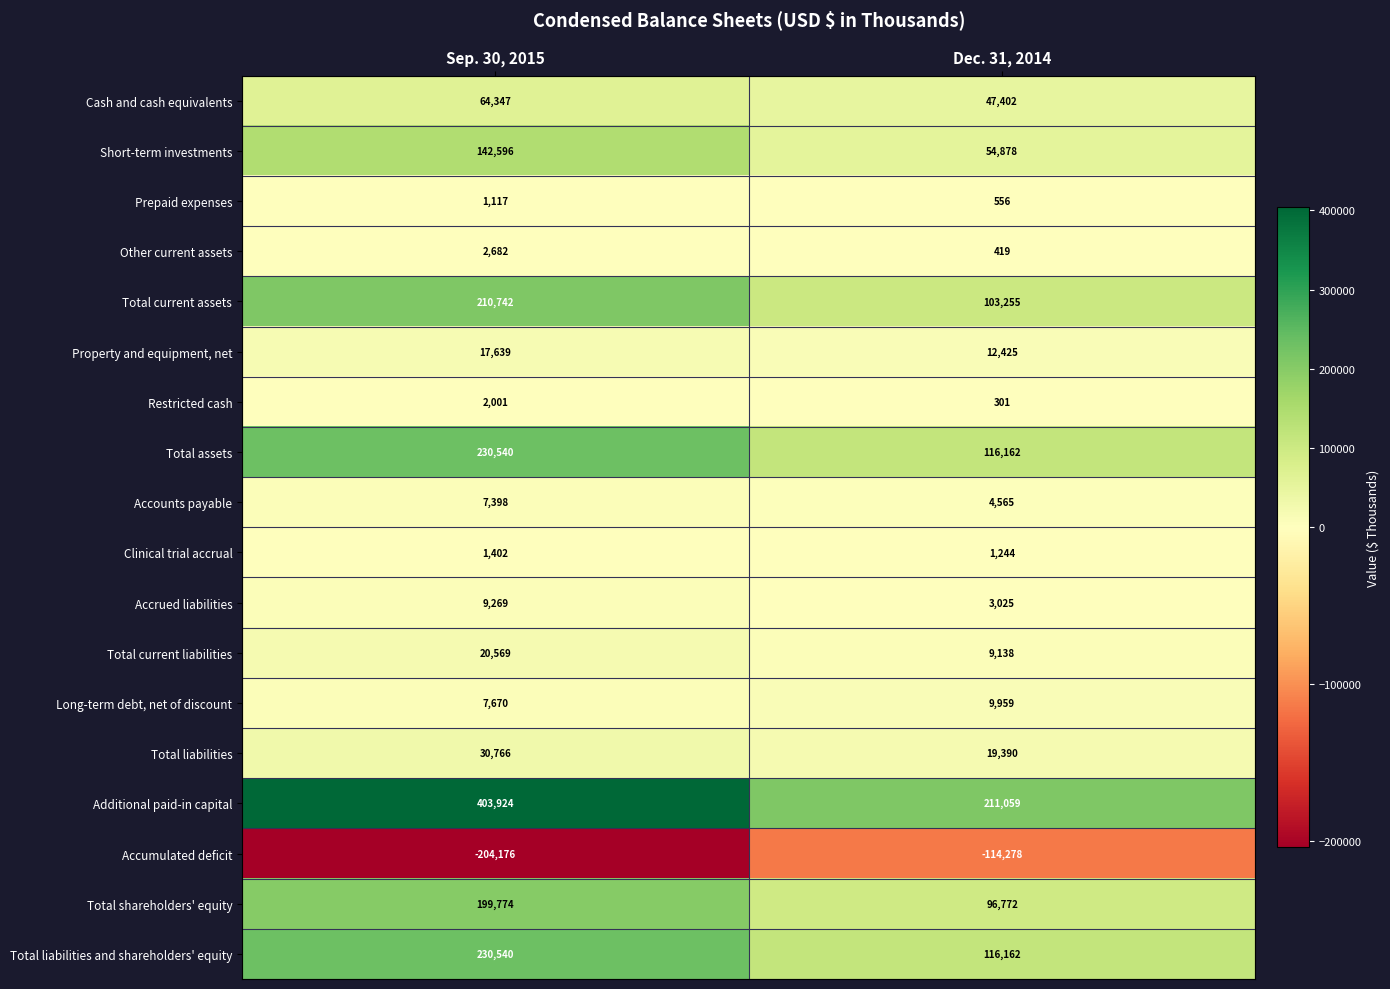

The Total shareholders' equity series shows 199774 at Sep. 30, 2015. True or false?

True